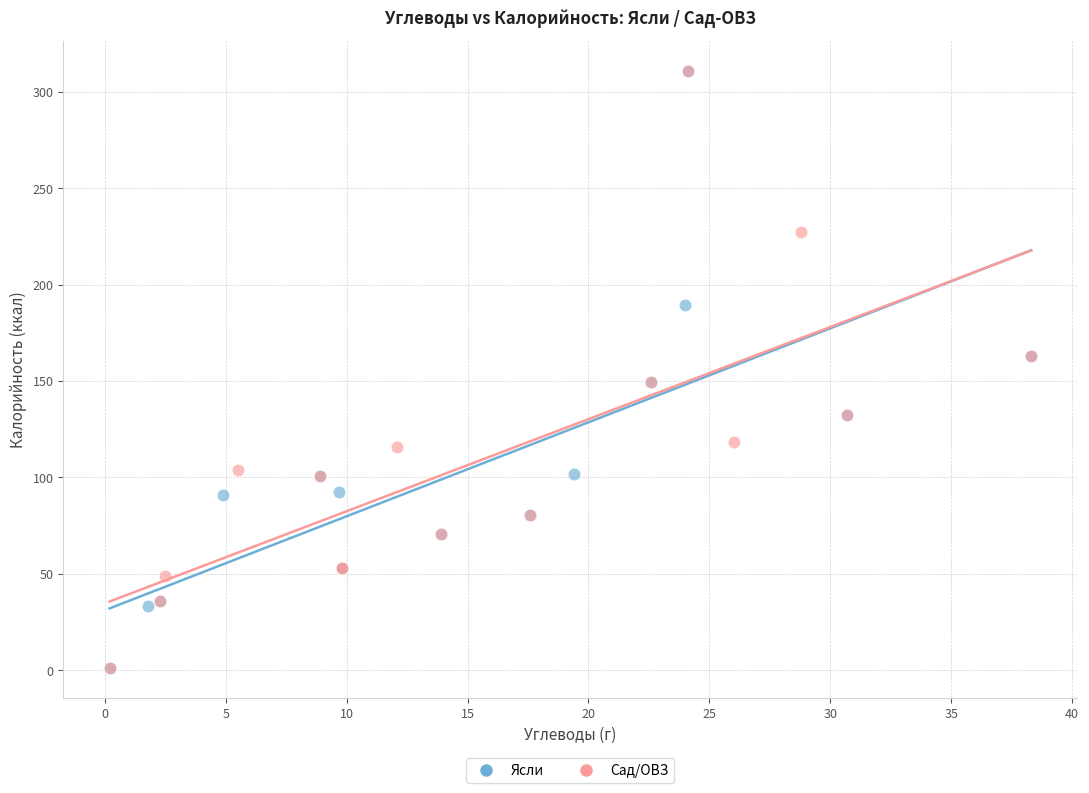

What are all the series names shown in the legend?

Ясли, Сад/ОВЗ